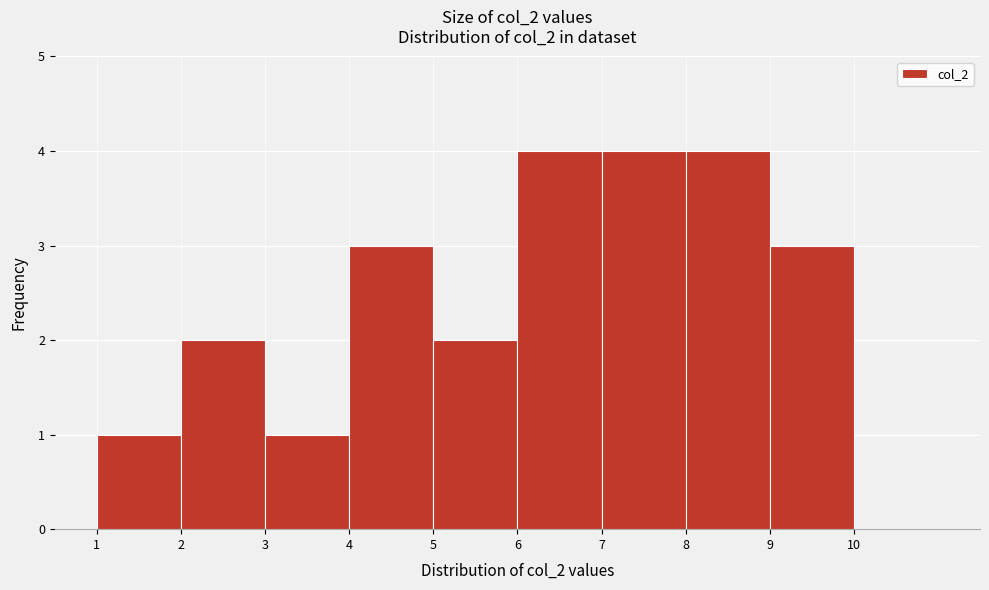

Reading left to right, transcribe this chart: for each bar, give the range it covers on the x-axis and its height. The values are not printed on the chart, so give them approximately, as read against the axis.

1 to 2: 1
2 to 3: 2
3 to 4: 1
4 to 5: 3
5 to 6: 2
6 to 7: 4
7 to 8: 4
8 to 9: 4
9 to 10: 3
10 to 11: 0